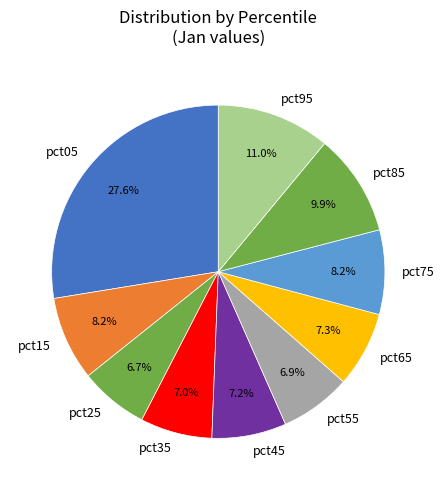

Does any single category account for the majority?

No